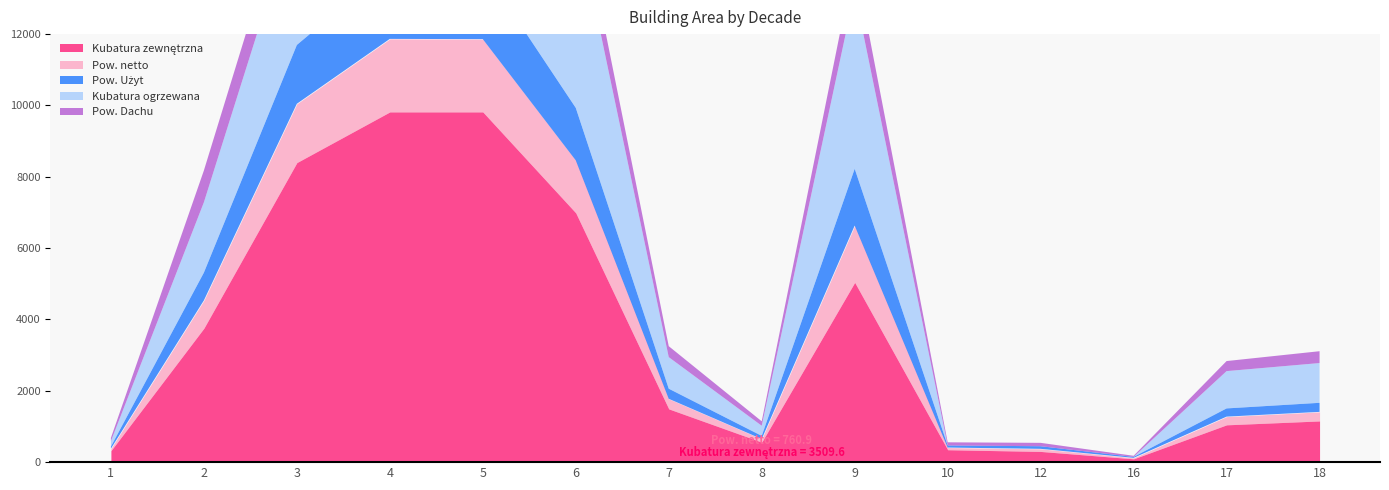

What is the value of the Pow. netto point at the 10th from the left?

61